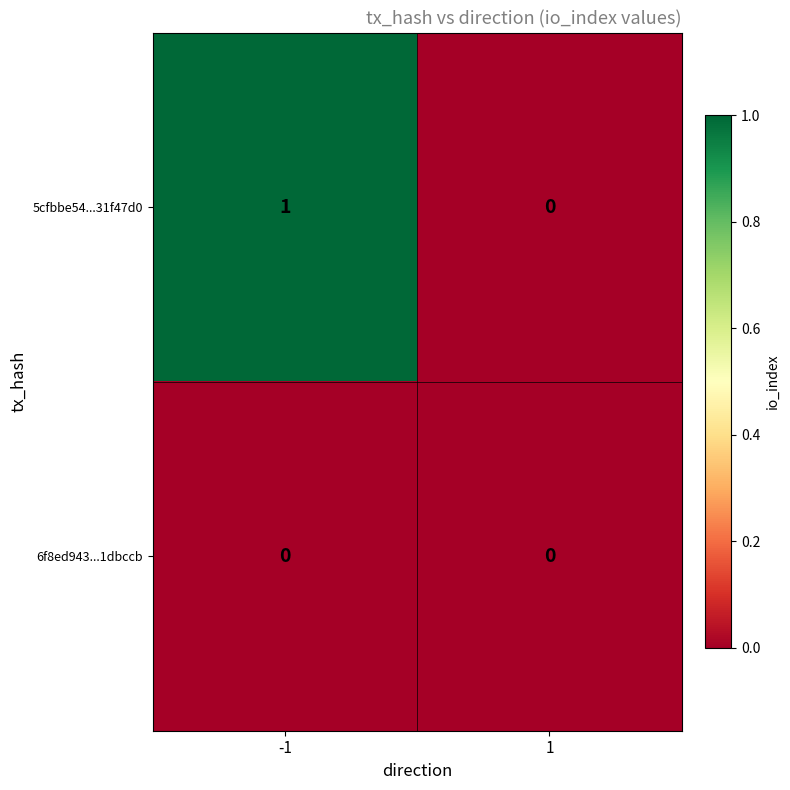

List the labels in order of 5cfbbe54...31f47d0 value, largest first.

-1, 1